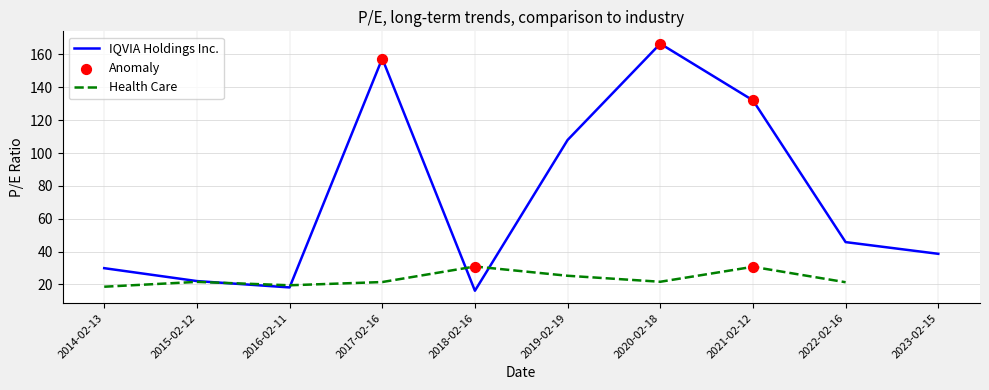

At which category is the sum across all series the highest?

2020-02-18